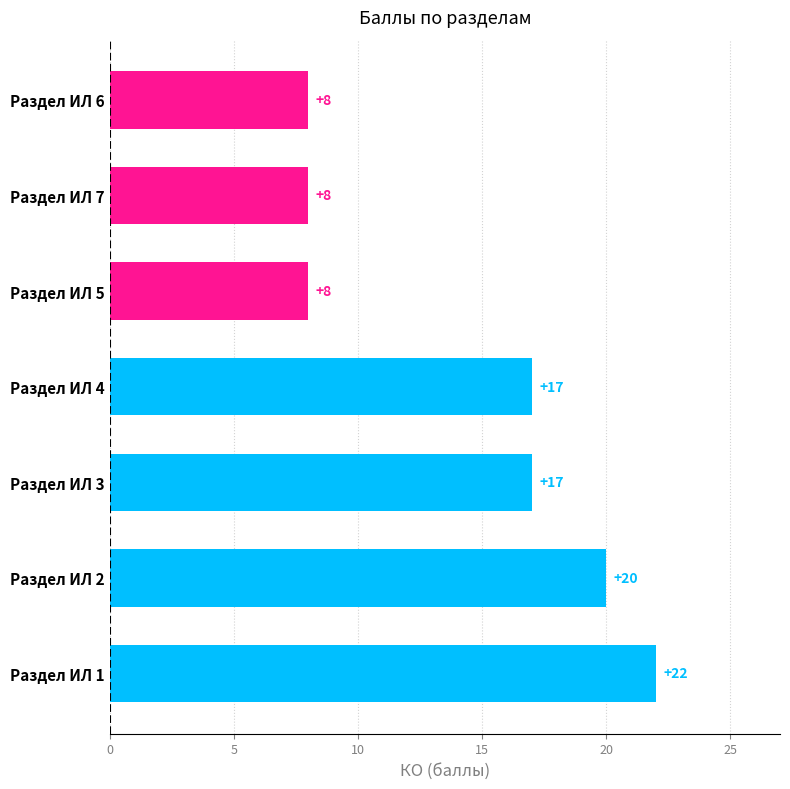

How many values are between 8 and 20?

6